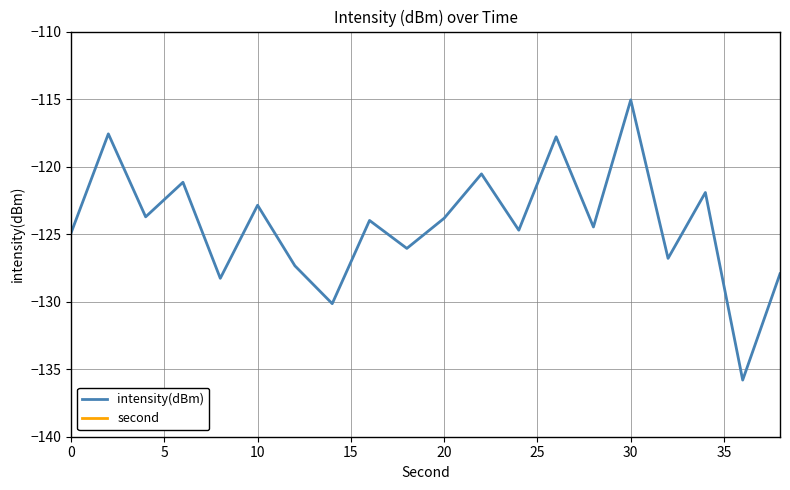

How many interior local peaks does the intensity(dBm) series have?

8